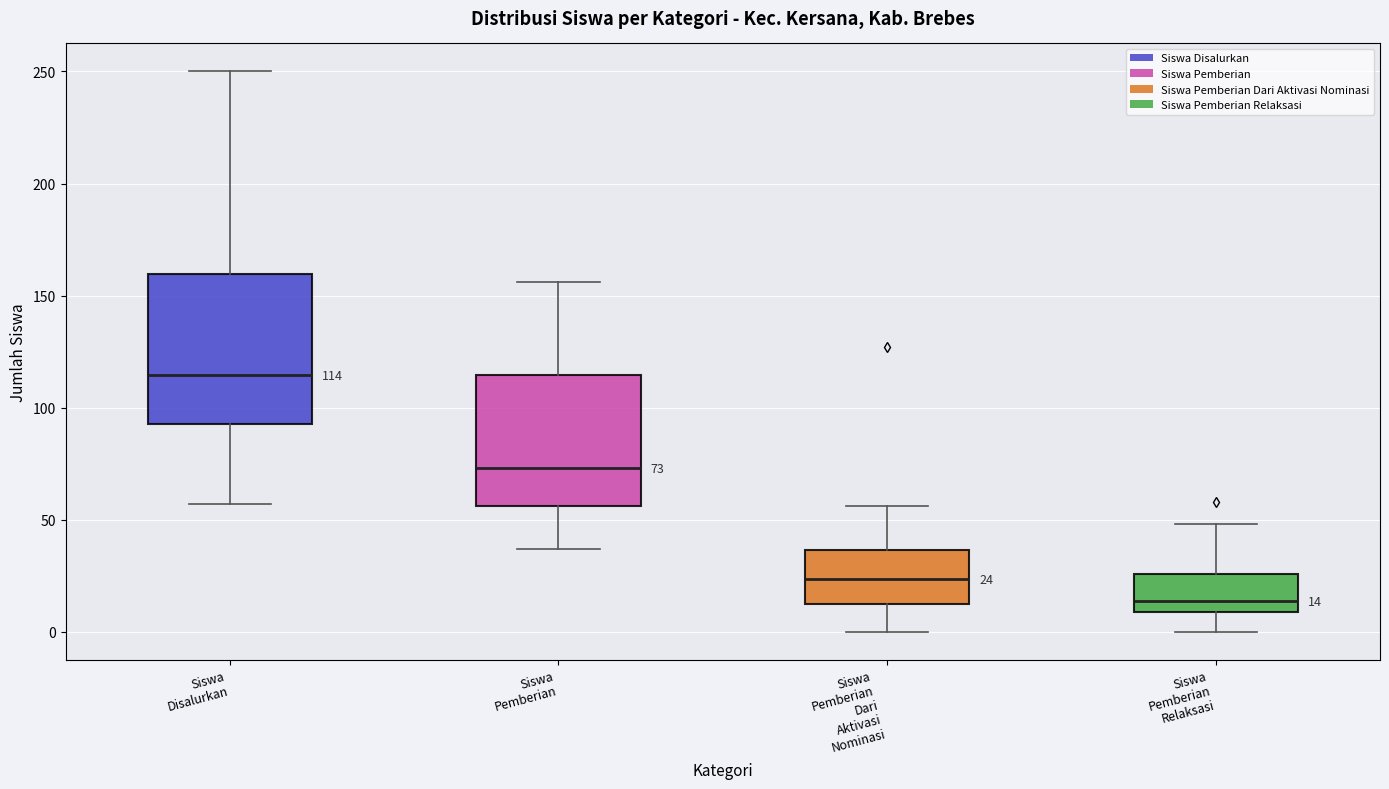

Which box is the tallest, from its lower edge to its upper edge?

Siswa Disalurkan